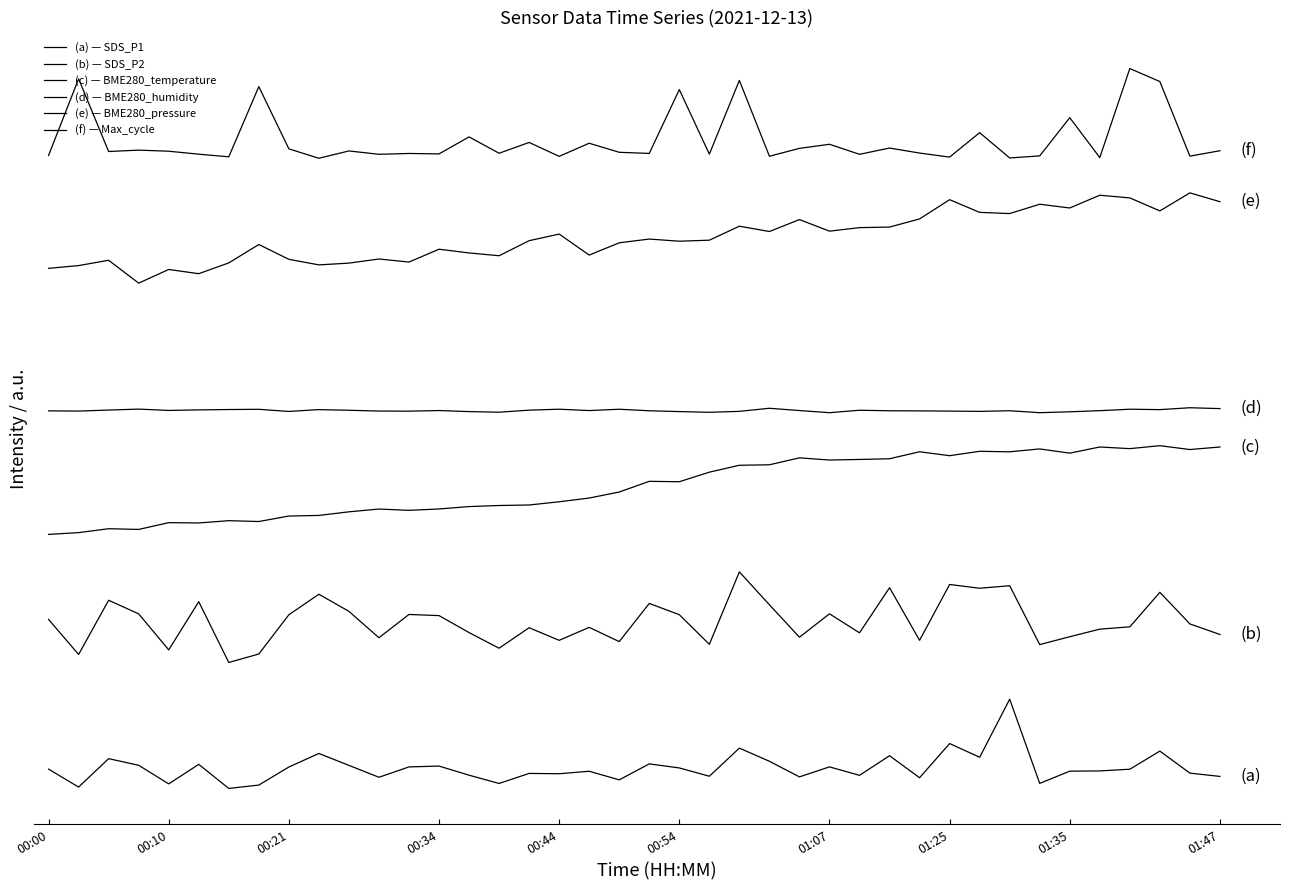

Does the chart have visible grid lines?

No